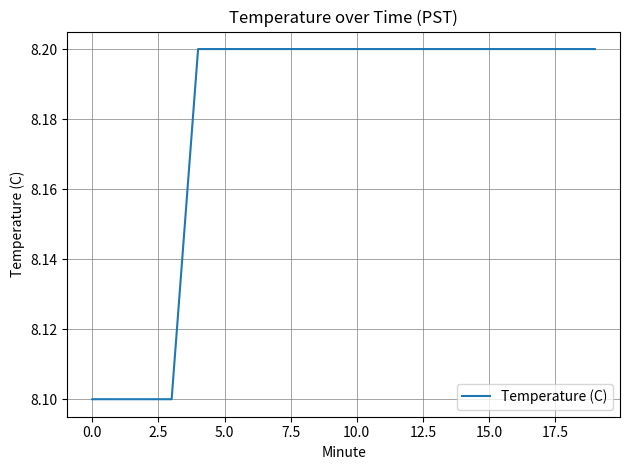

What is the minimum value shown in the chart?

8.1